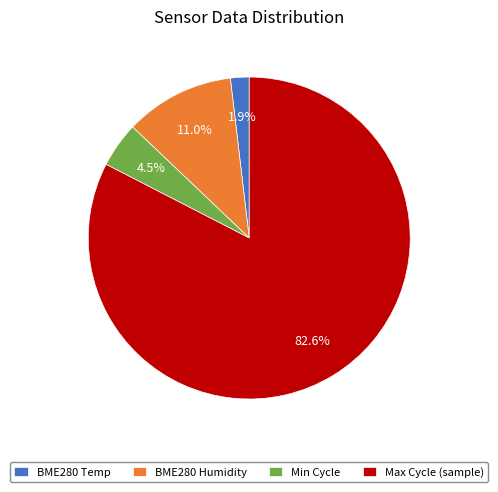

How much of the chart is everything except BME280 Temp?

98.1%